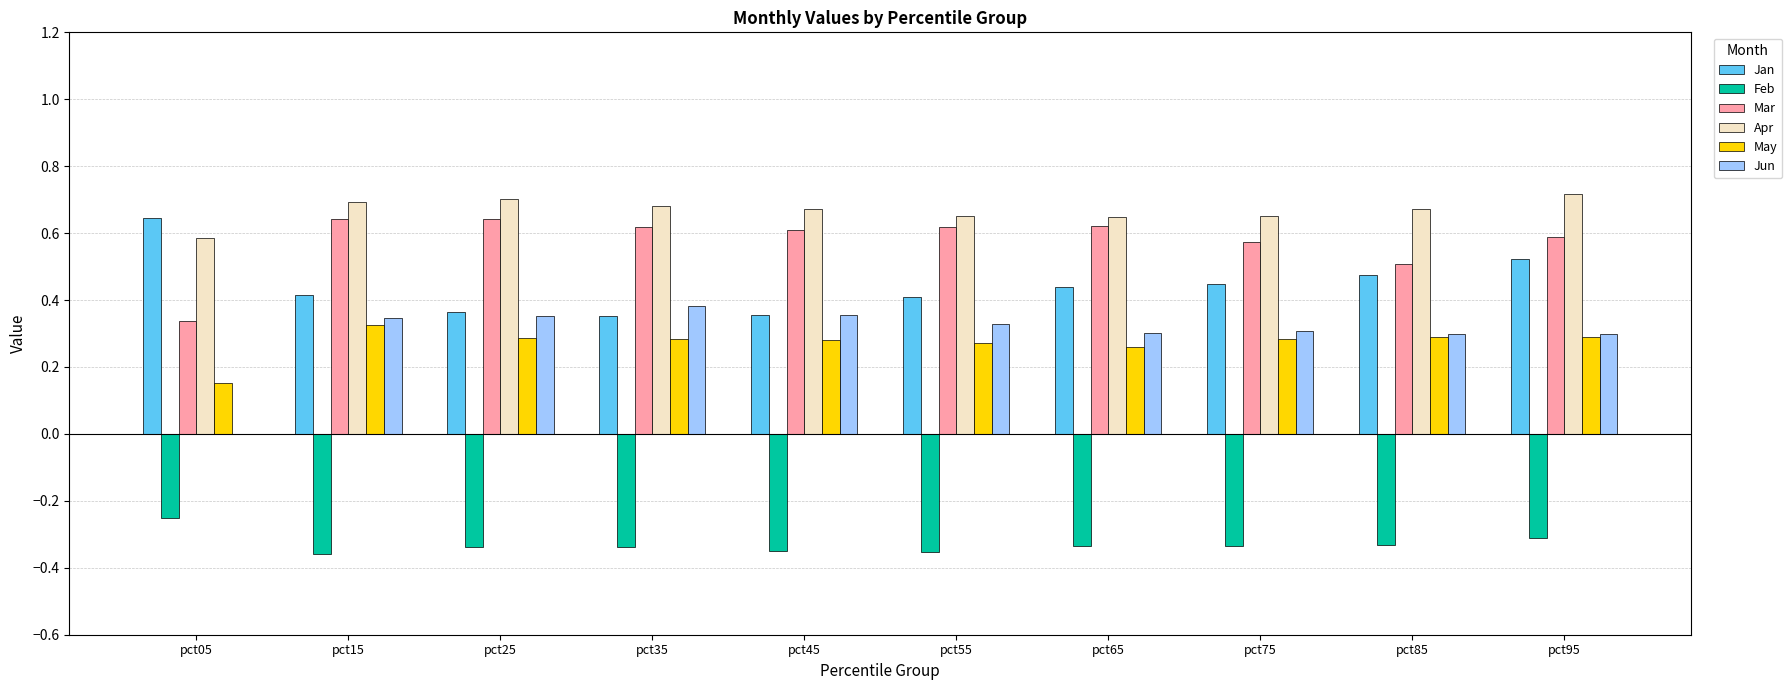

Count the number of data series in this chart.

6